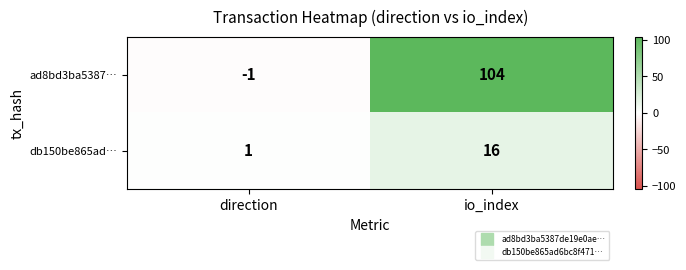

The value of ad8bd3ba5387… at io_index is 104. True or false?

True